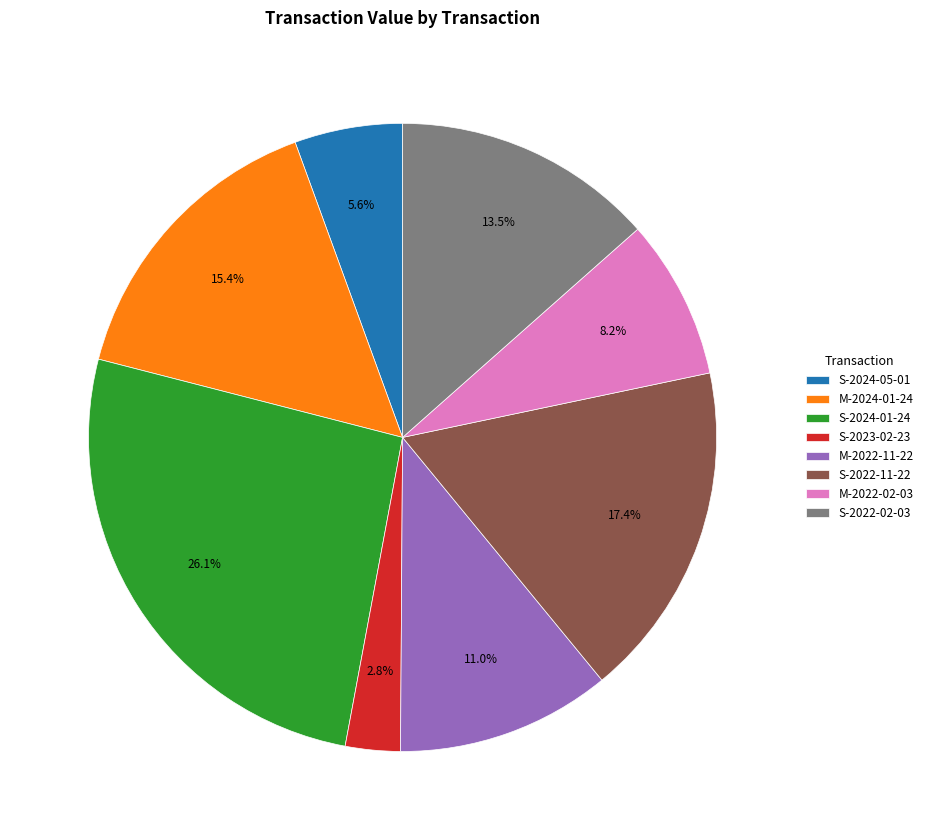

Is the sum of M-2024-01-24 and S-2024-01-24 greater than half?

No